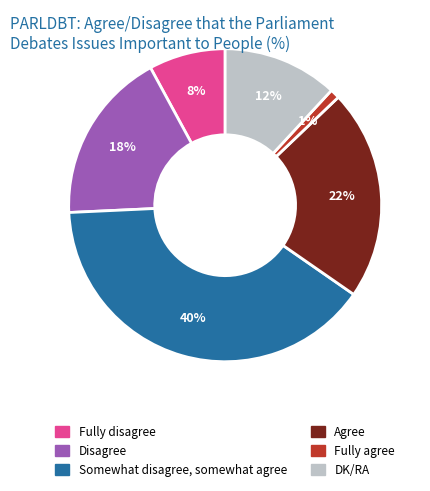

Which category has the biggest portion of the pie?

Somewhat disagree, somewhat agree